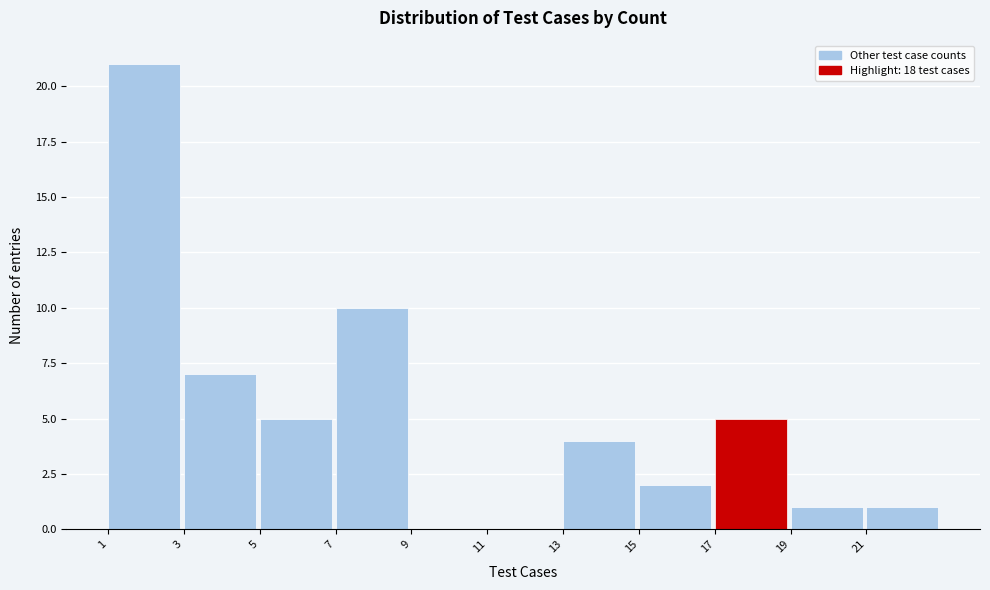

Over which range of the x-axis is the bar tallest?

1 to 3